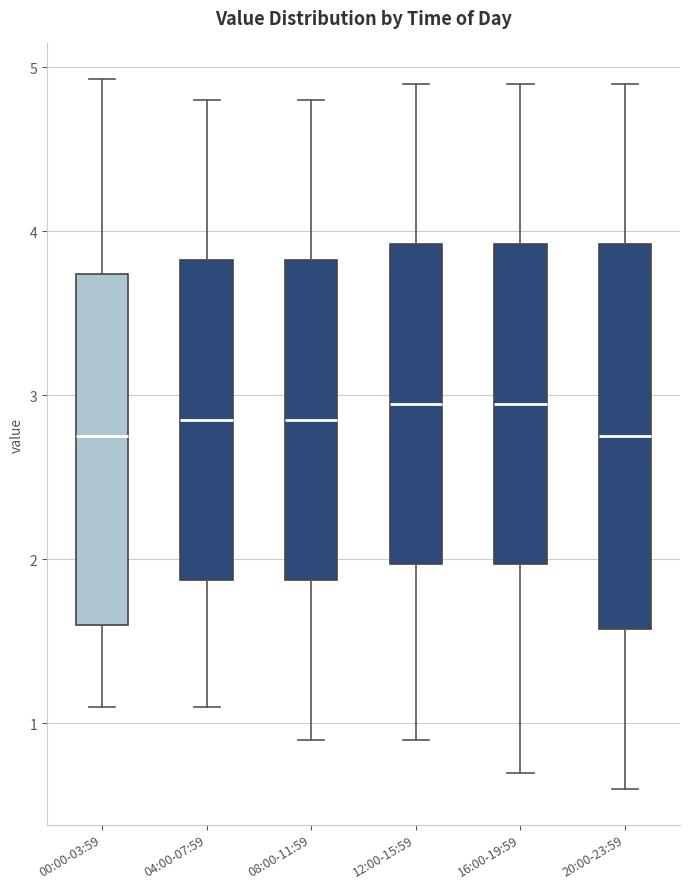

Reading left to right, read every box against the y-axis: the position of its median line, the range the box covers, and the ends of its whiskers. The values are not printed on the chart, so give them approximately, as read against the axis.

00:00-03:59: median 2.8, box 1.6 to 3.7, whiskers 1.1 to 4.9
04:00-07:59: median 2.9, box 1.9 to 3.8, whiskers 1.1 to 4.8
08:00-11:59: median 2.9, box 1.9 to 3.8, whiskers 0.9 to 4.8
12:00-15:59: median 3.0, box 2.0 to 3.9, whiskers 0.9 to 4.9
16:00-19:59: median 3.0, box 2.0 to 3.9, whiskers 0.7 to 4.9
20:00-23:59: median 2.8, box 1.6 to 3.9, whiskers 0.6 to 4.9